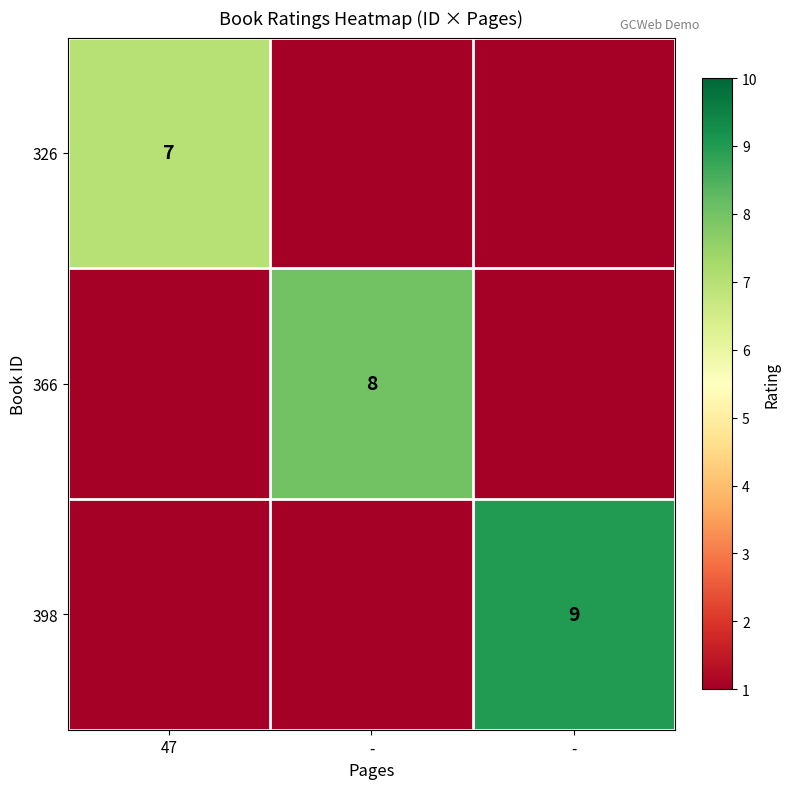

The 326 series shows 12 at 47. True or false?

False